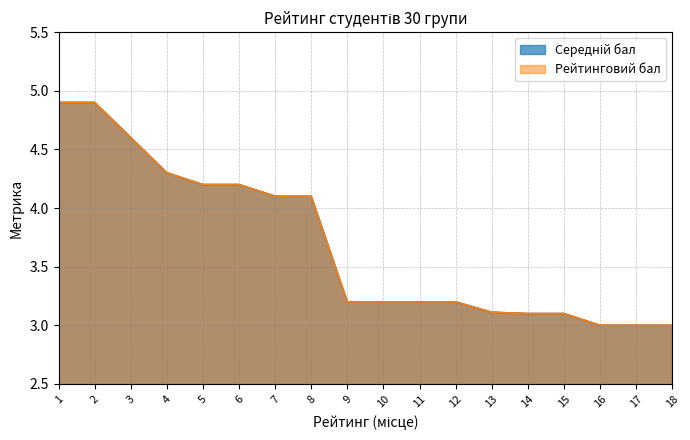

At which label is Рейтинговий бал closest to 3?

16